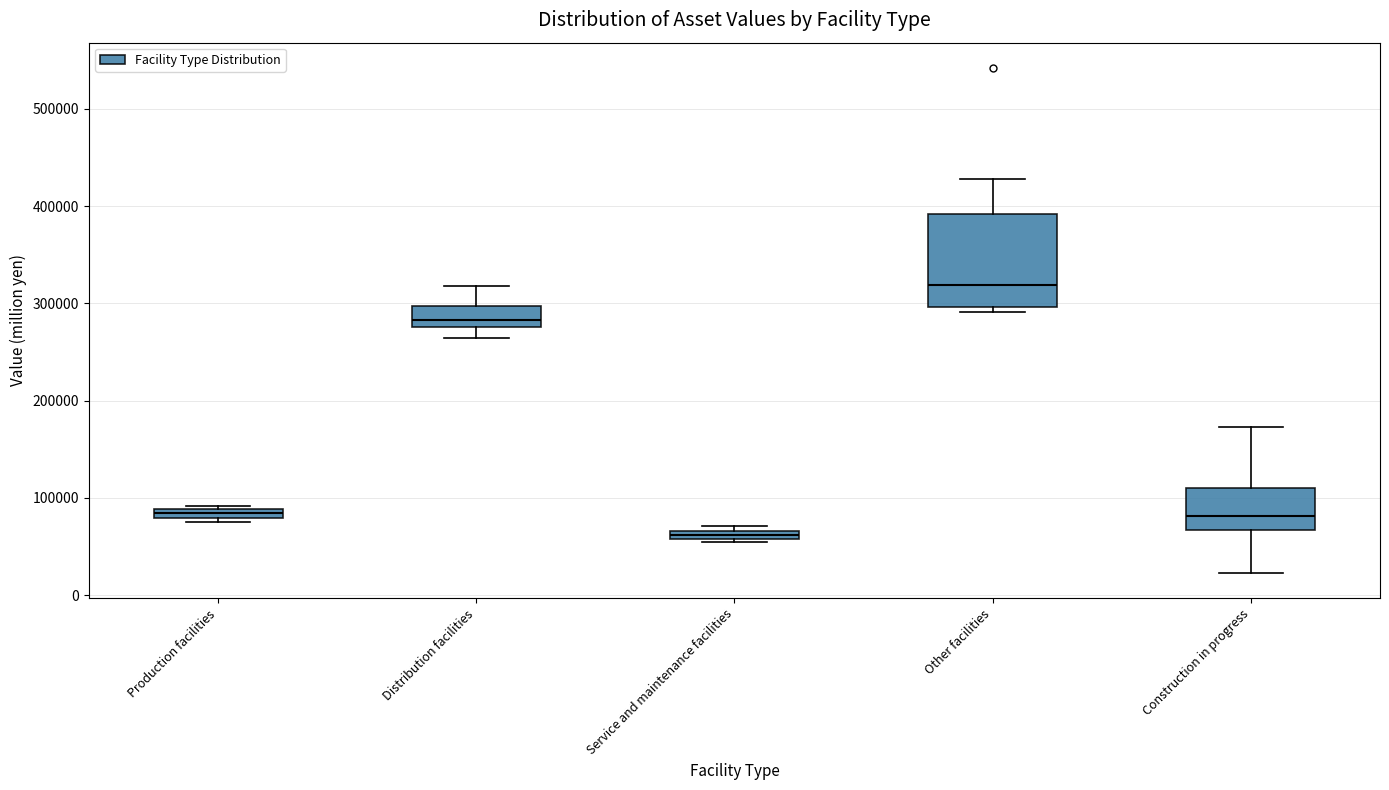

Where does the lower whisker of the box for Distribution facilities end on the y-axis? The values are not printed on the chart, so give them approximately, as read against the axis.

260000